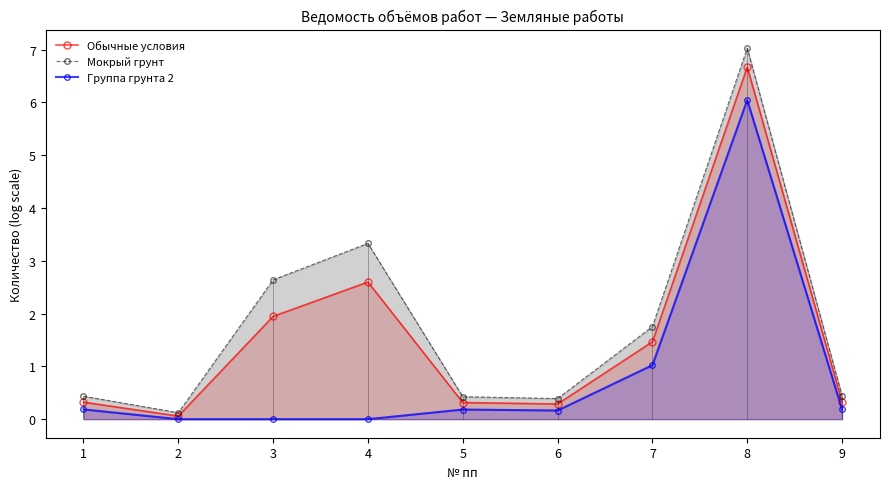

Which series has the largest total across all categories?

Мокрый грунт